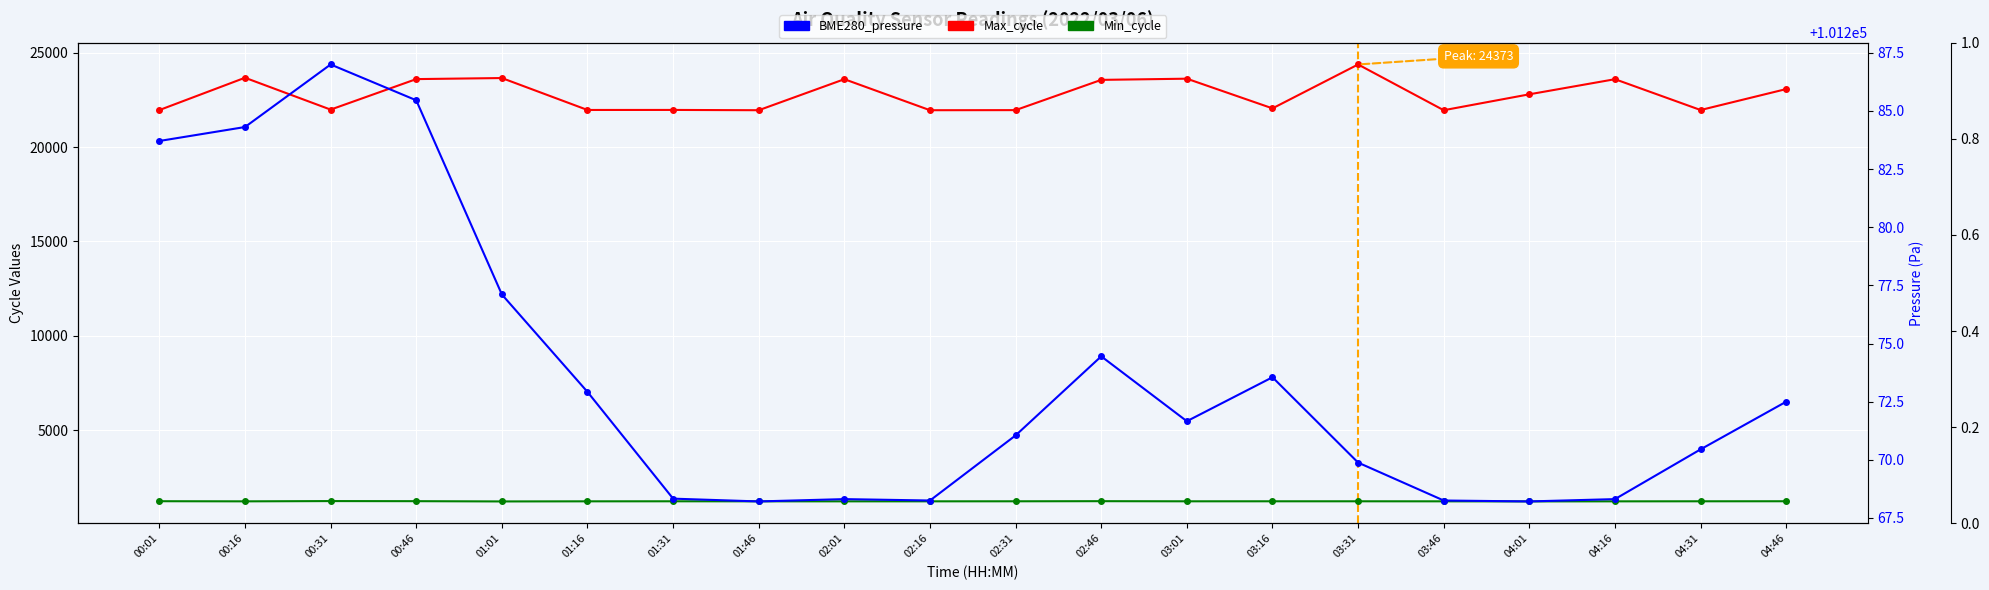

True or false: Max_cycle and Min_cycle cross at least once.

False